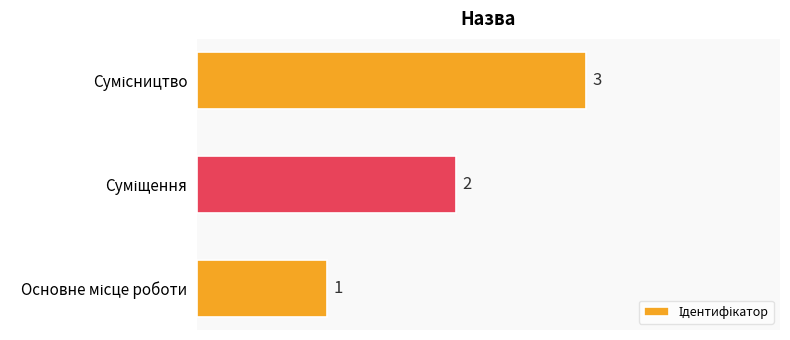

What is the difference between the maximum and minimum values?

2